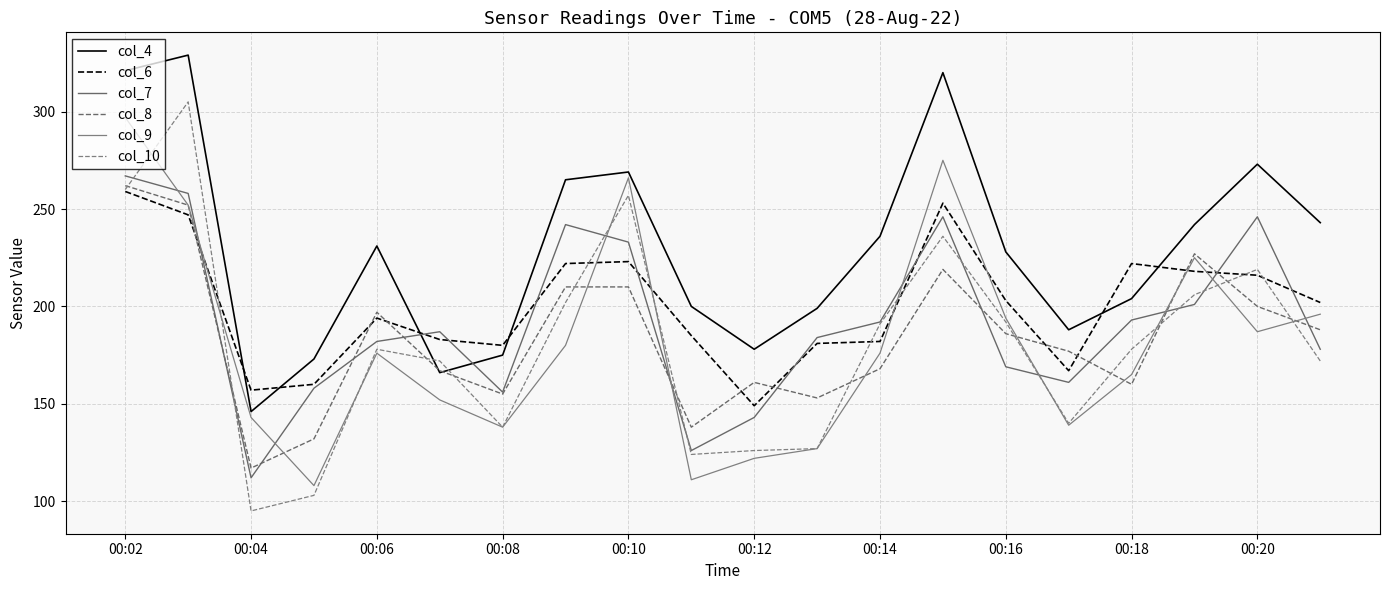

What is the value of the col_10 point at the 11th from the left?

126